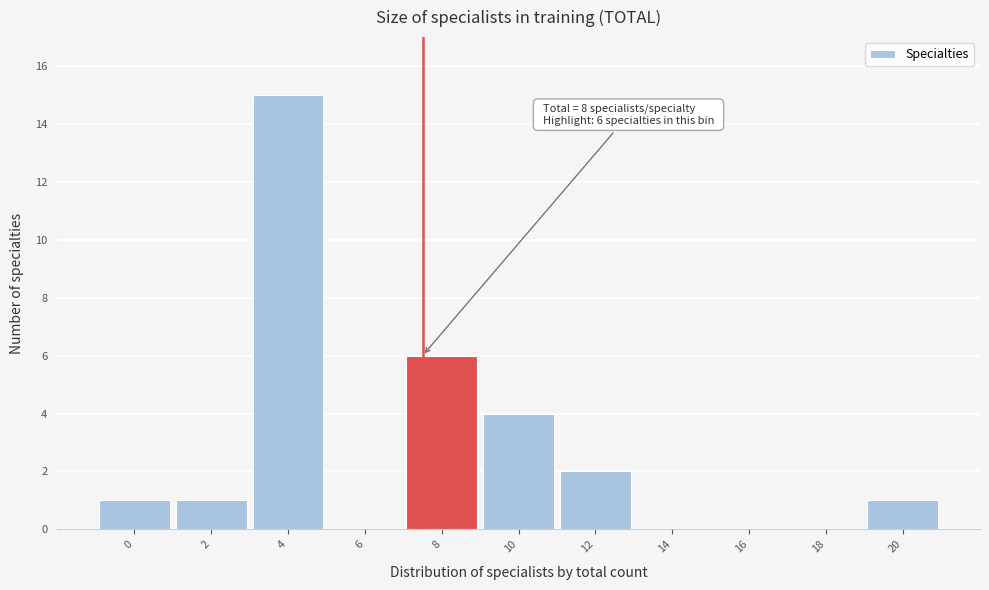

Reading left to right, what are all the values shown in this chart?

0=1	2=1	4=15	6=0	8=6	10=4	12=2	14=0	16=0	18=0	20=1